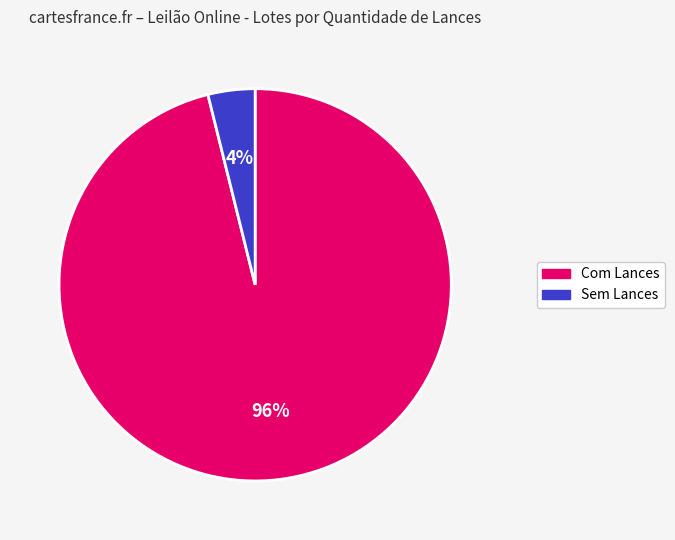

To the nearest percent, what is the average slice percentage?

50%